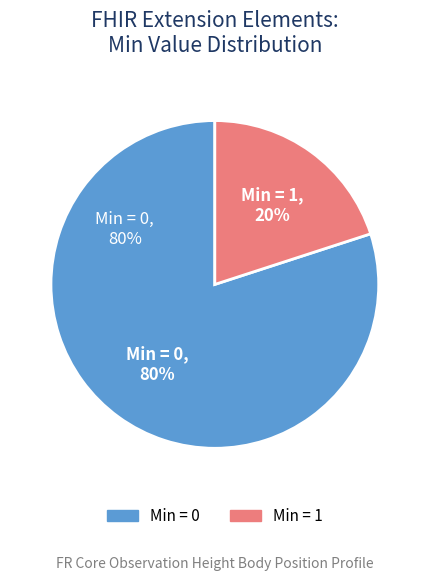

True or false: Extension.id accounts for 1% of the total.

False